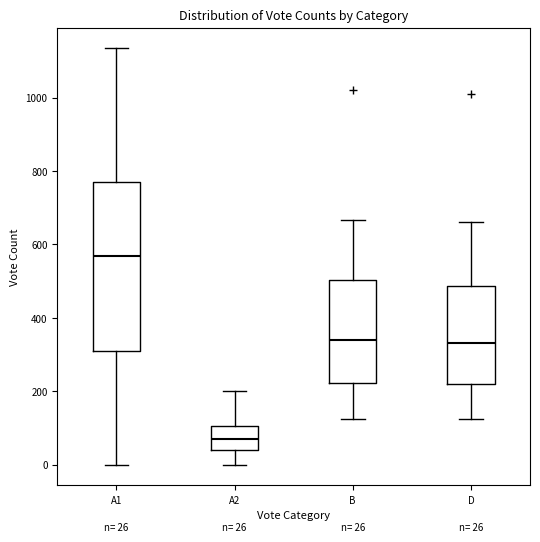

Which box has the lowest median line?

A2